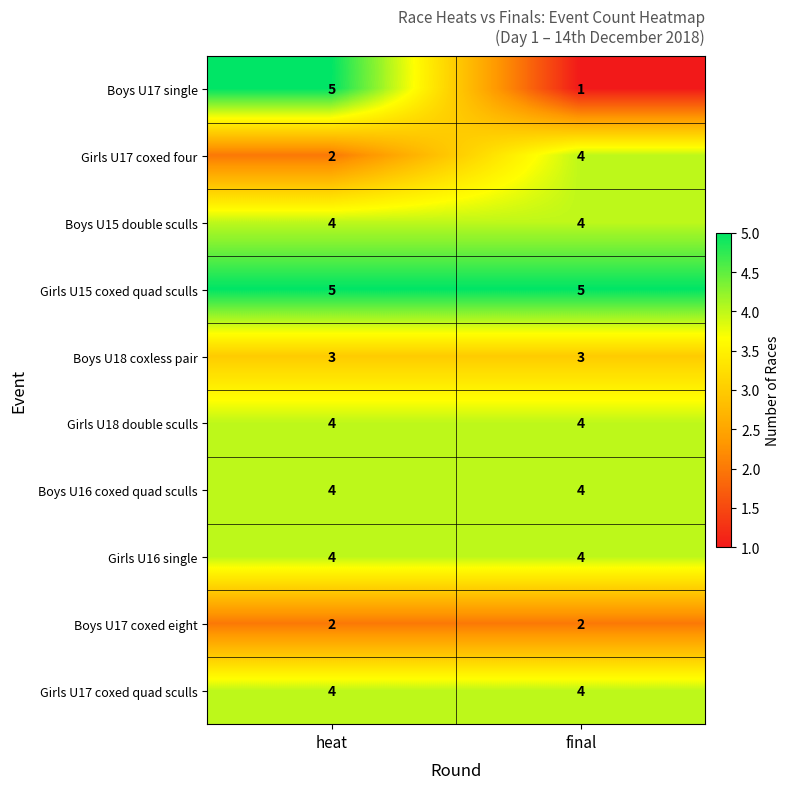

The value of Boys U16 coxed quad sculls at final is 4. True or false?

True